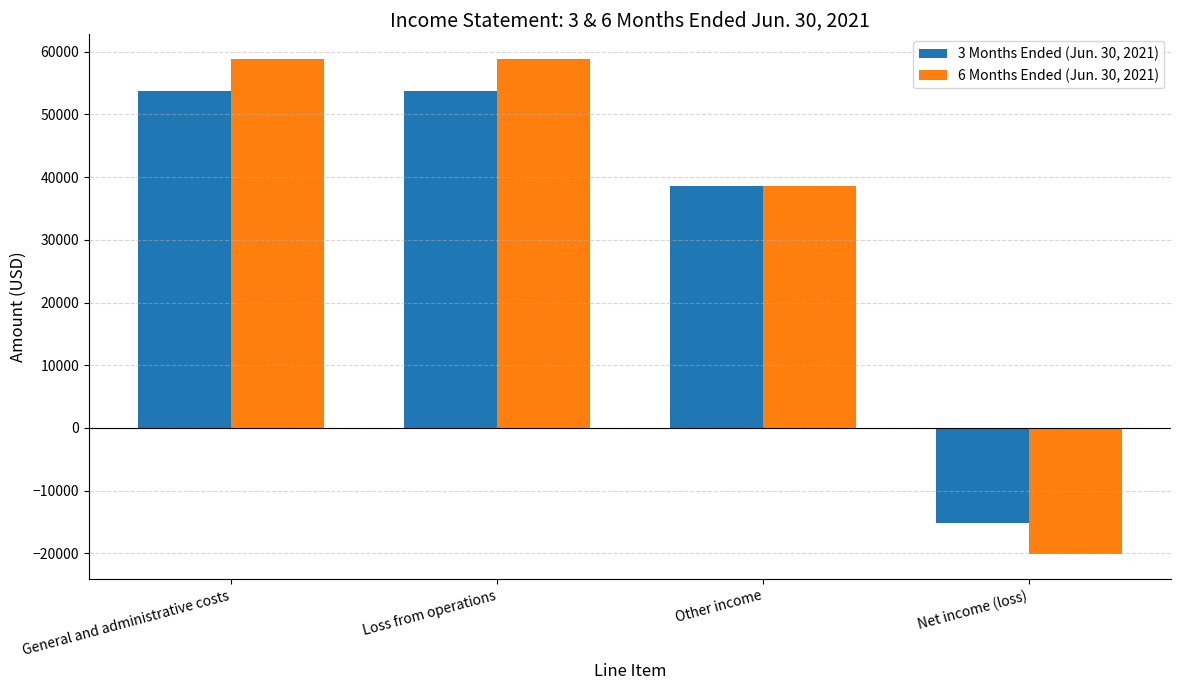

What is the maximum value for 3 Months Ended (Jun. 30, 2021)?

53684